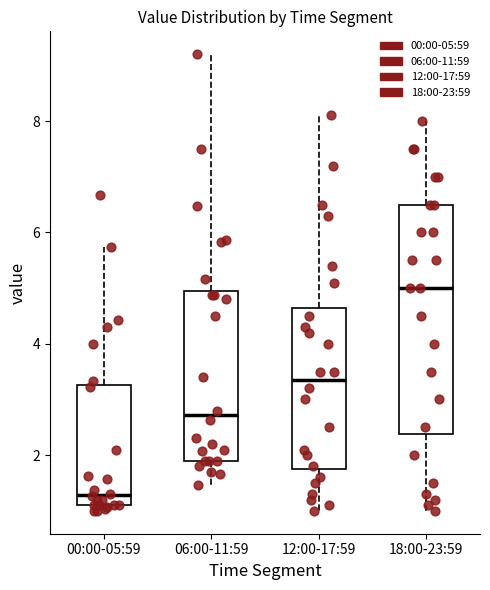

Reading left to right, read every box against the y-axis: the position of its median line, the range the box covers, and the ends of its whiskers. The values are not printed on the chart, so give them approximately, as read against the axis.

00:00-05:59: median 1.2 (just above the box's lower edge), box 1.2 to 3.2, whiskers 1.0 to 5.8
06:00-11:59: median 2.8, box 2.0 to 5.0, whiskers 1.4 to 9.2
12:00-17:59: median 3.4, box 1.8 to 4.6, whiskers 1.0 to 8.2
18:00-23:59: median 5.0, box 2.4 to 6.6, whiskers 1.0 to 8.0